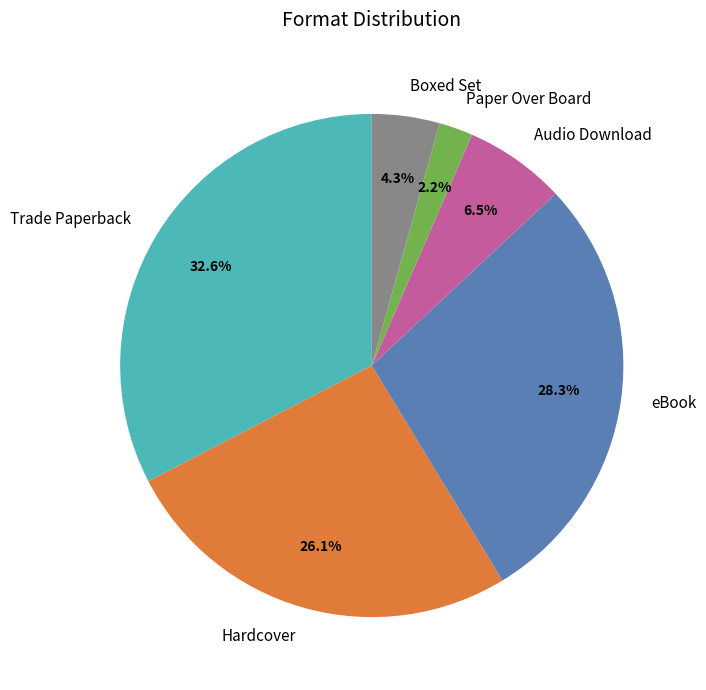

Which category has the smallest portion of the pie?

Paper Over Board